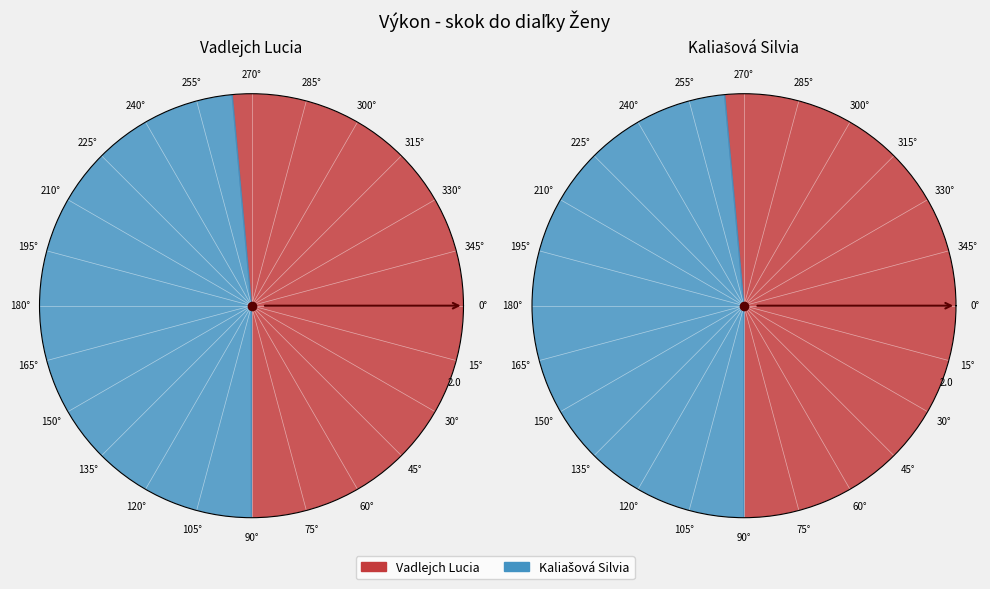

What is the change in value from Vadlejch Lucia to Kaliašová Silvia?

-35